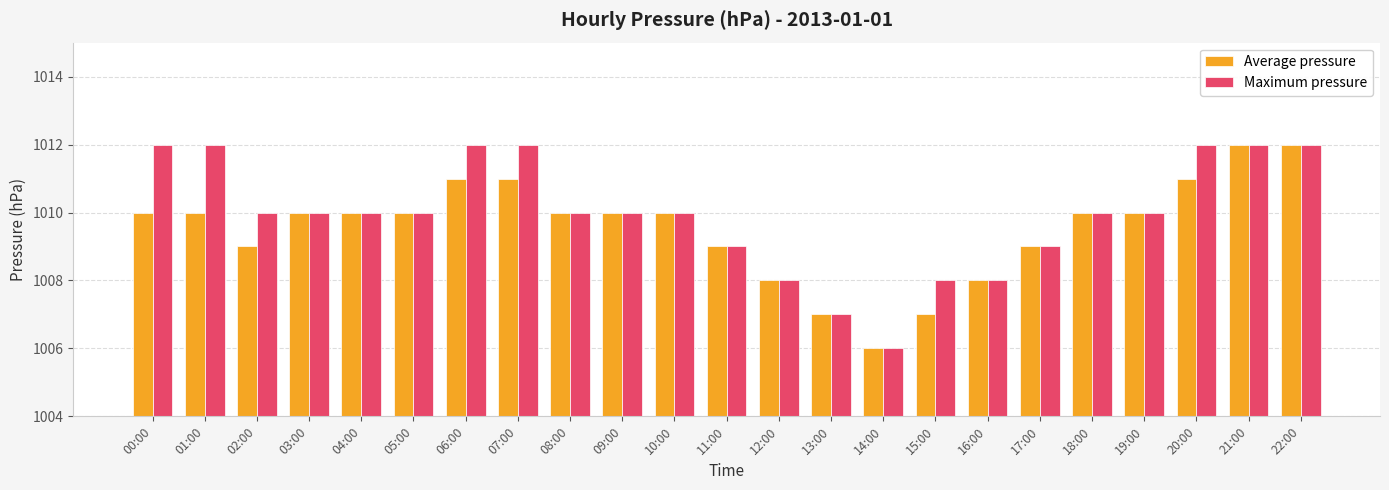

What is the average value of the Maximum pressure series?

1010